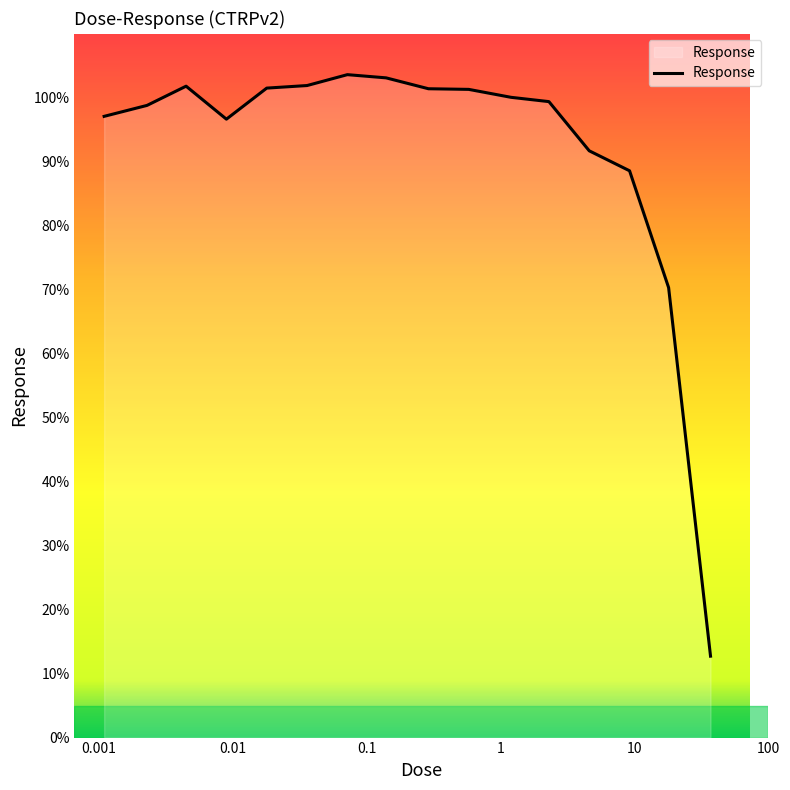

What is the smallest value displayed?

12.7